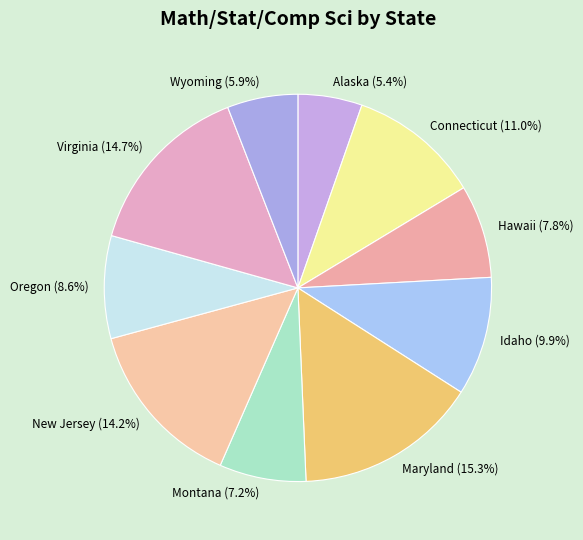

Combined, do Montana and Alaska account for over 50%?

No